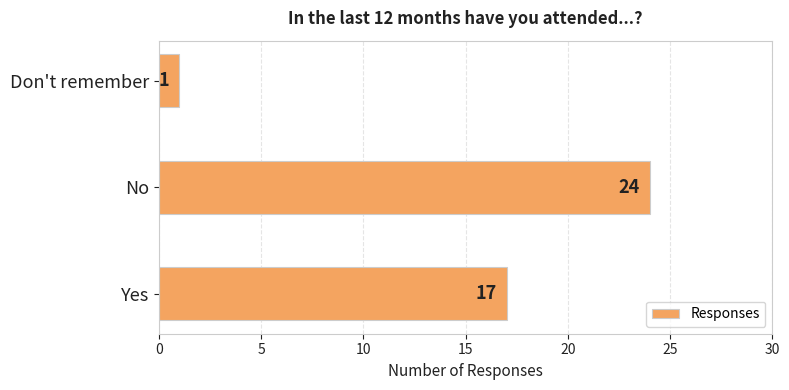

What is the difference between the values at Don't remember and Yes?

16